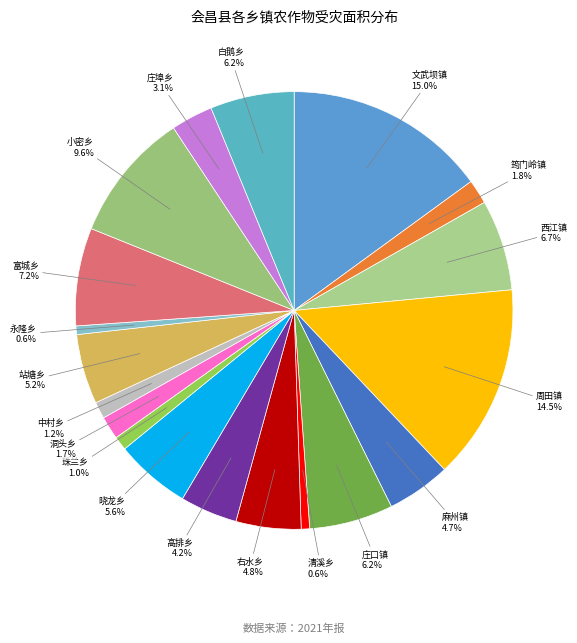

What is the ratio of the value at 文武坝镇 15.0% to the value at 清溪乡 0.6%?

24.2